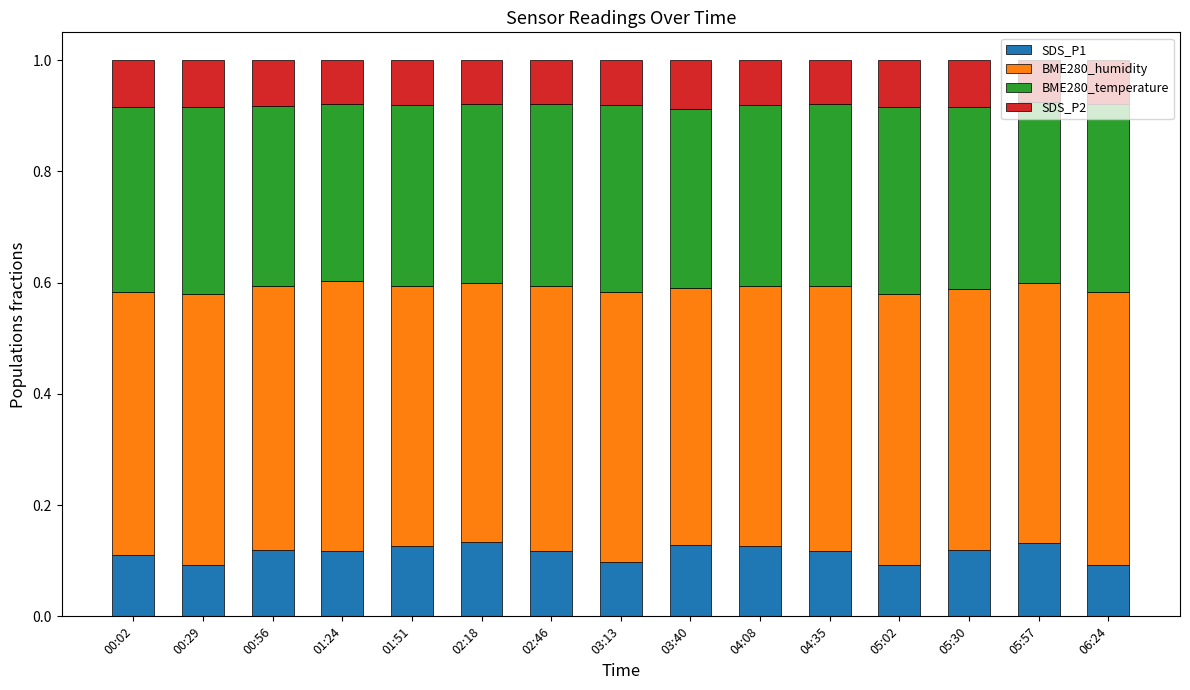

Is it true that SDS_P1 equals 0.1 at 00:56?

True